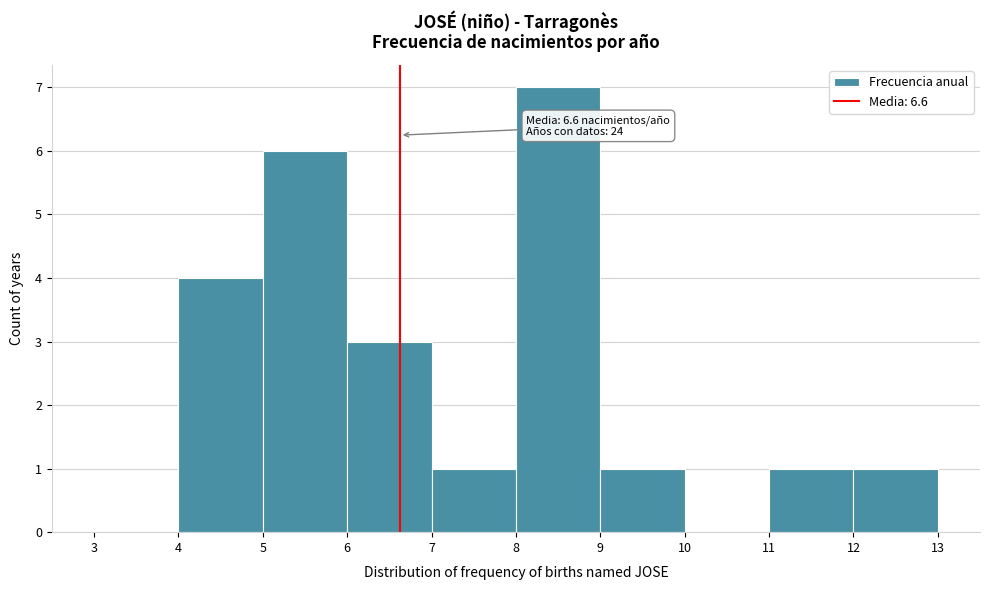

Which range on the x-axis has the tallest bar?

8 to 9